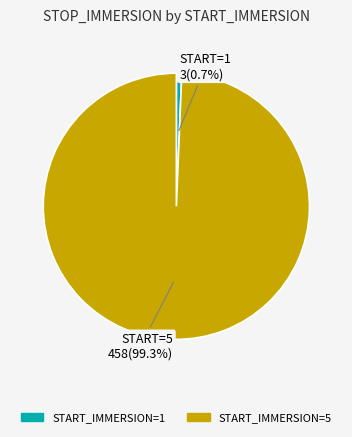

Which slice is the smallest?

START_IMMERSION=1